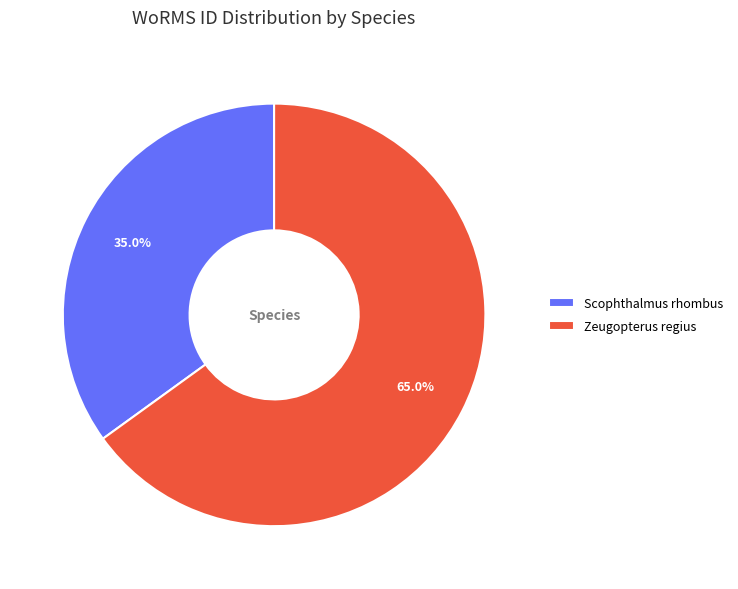

To the nearest percent, what portion does Scophthalmus rhombus represent?

35%